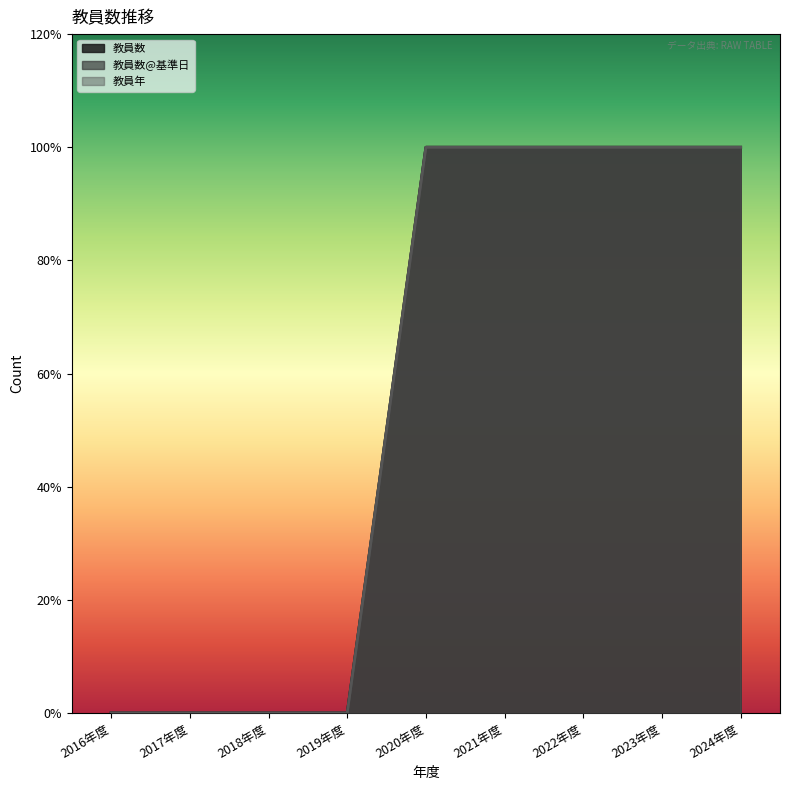

Between 2018年度 and 2024年度, which series saw the biggest shift?

教員数